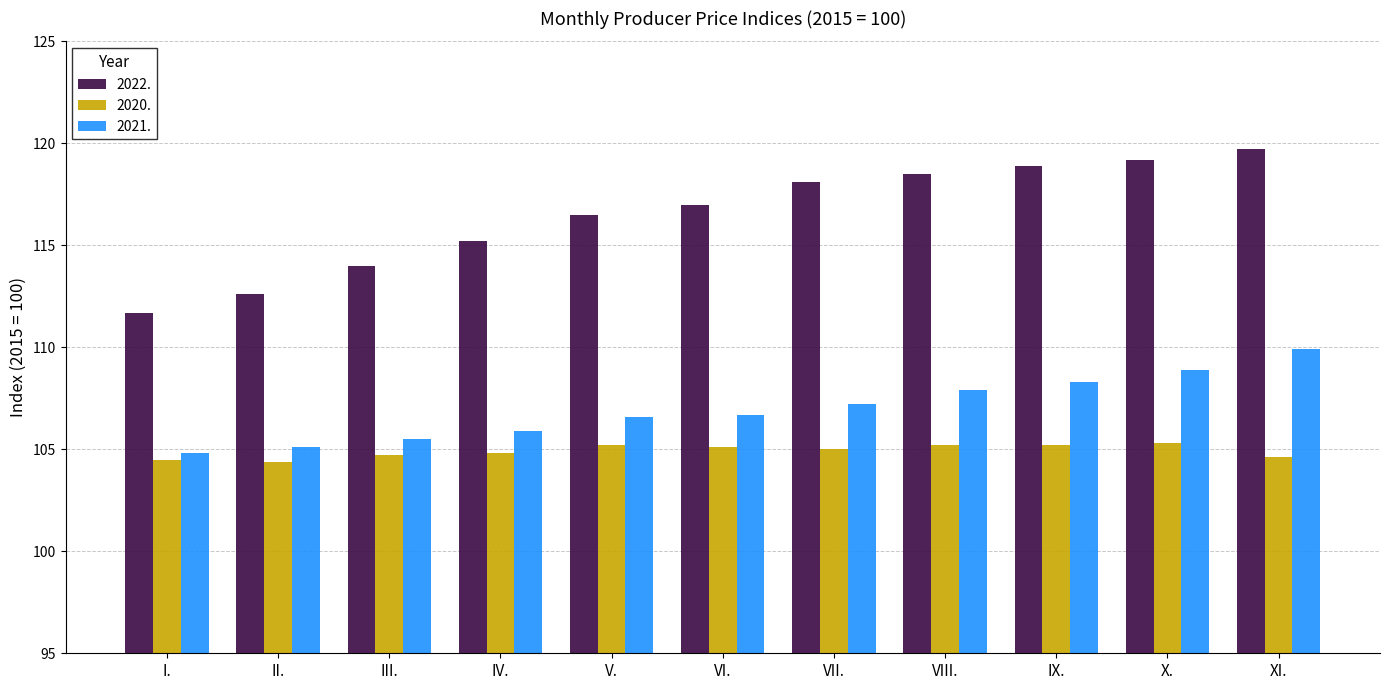

What are all the series names shown in the legend?

2022., 2020., 2021.